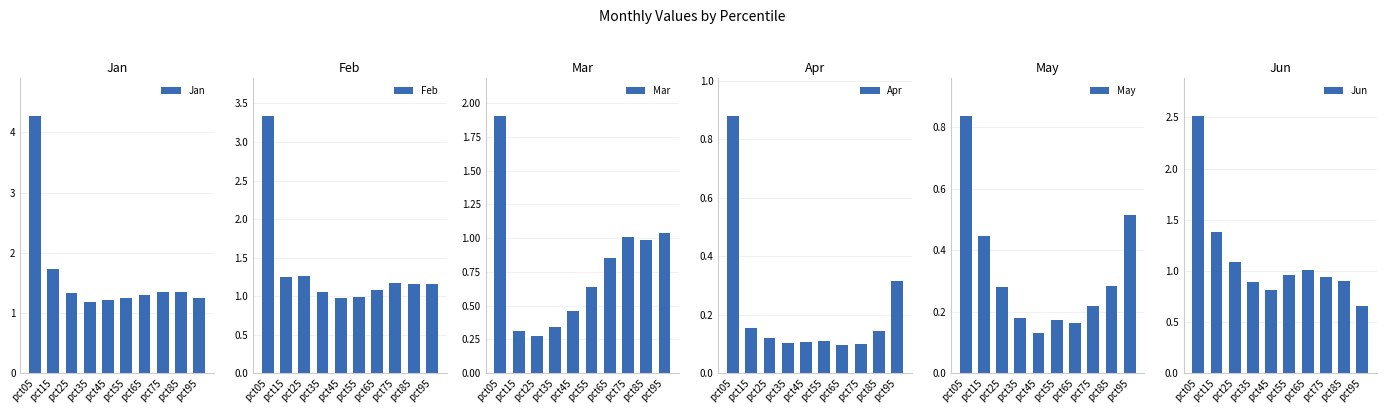

Which label corresponds to the smallest value in the chart?

pct65